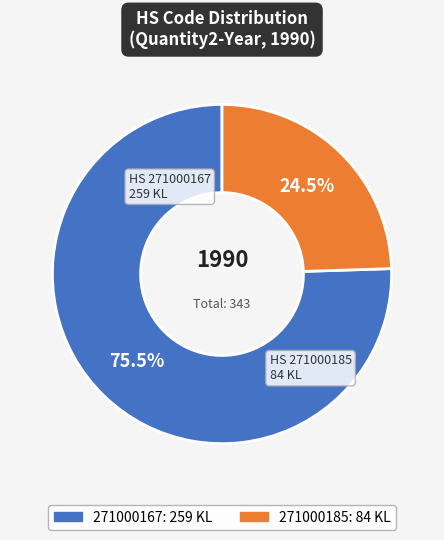

Combined, do 271000167 and 271000185 account for over 50%?

Yes